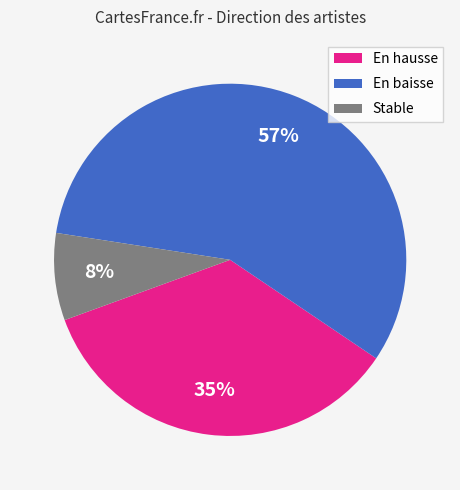

Is the sum of Stable and En baisse greater than half?

Yes